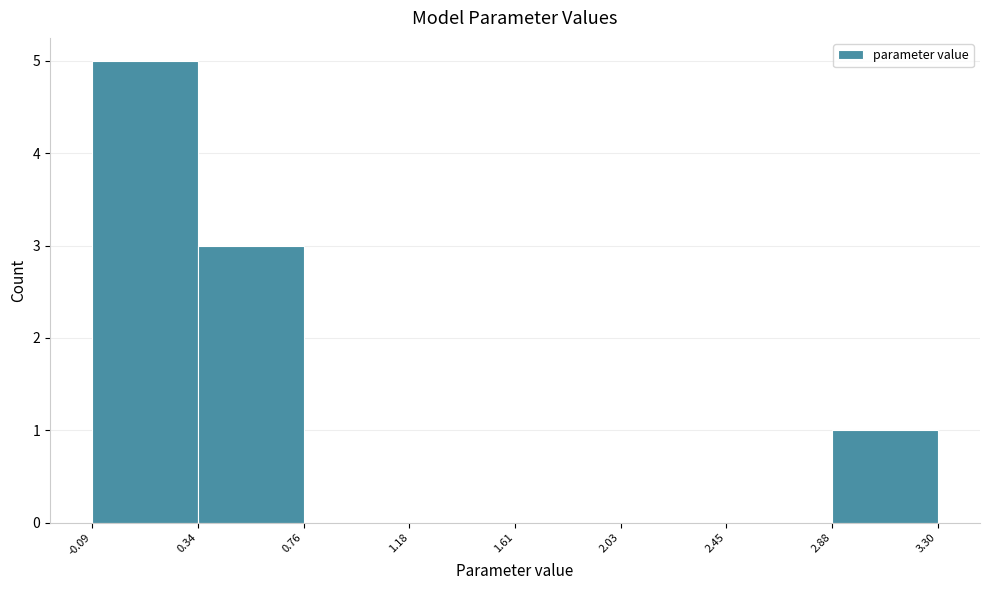

What is the height of the bar covering -0.09 to 0.34 on the x-axis? The values are not printed on the chart, so give them approximately, as read against the axis.

5